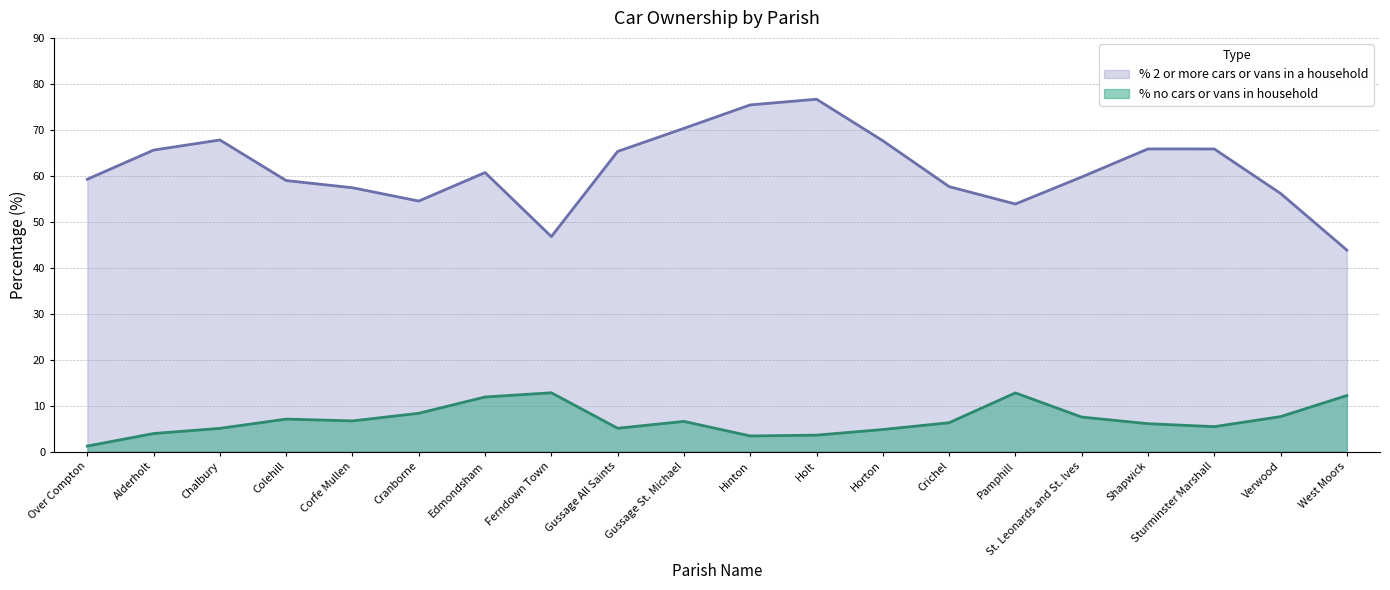

True or false: % no cars or vans in household and % 2 or more cars or vans in a household cross at least once.

False